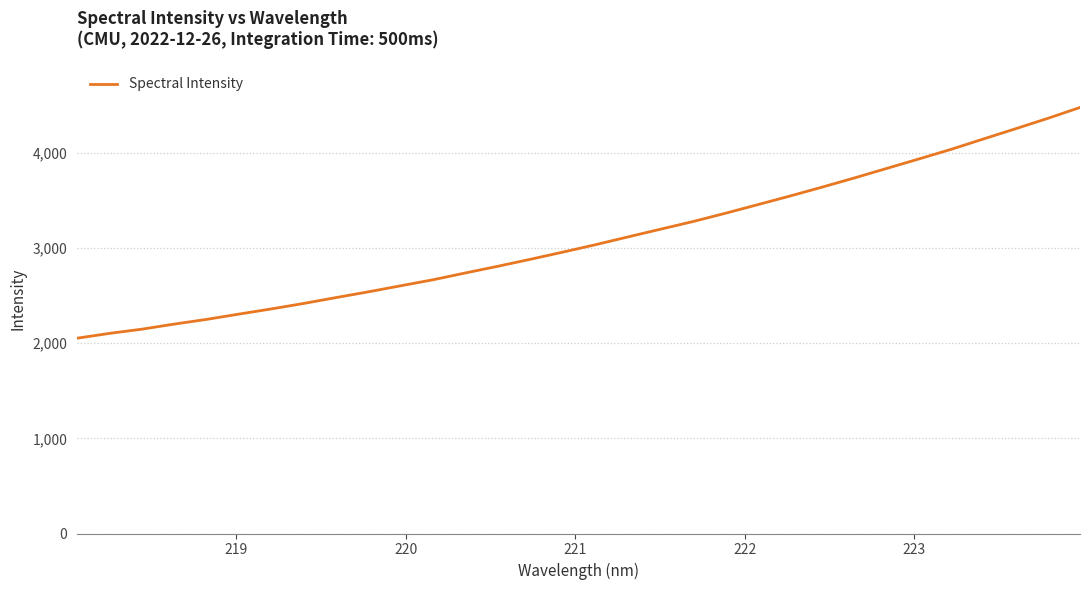

What is the greatest value displayed?

4479.2